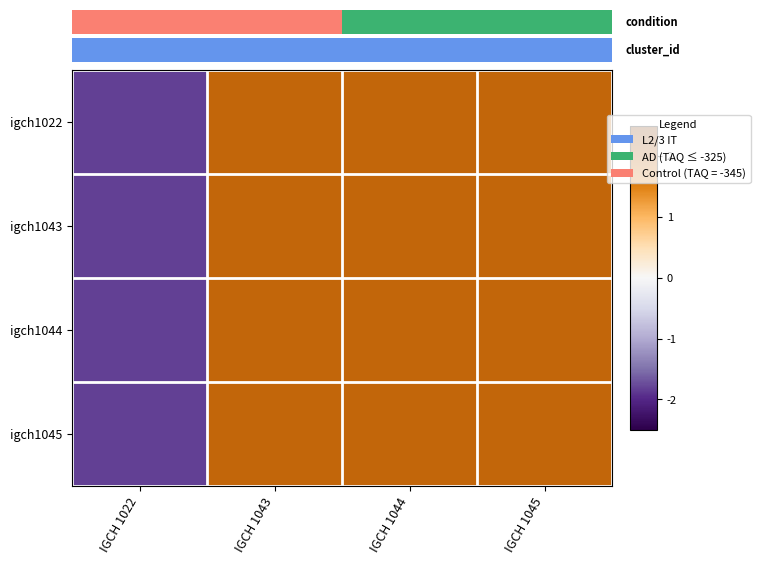

Which category has the highest value in the row_1 series?

IGCH 1043